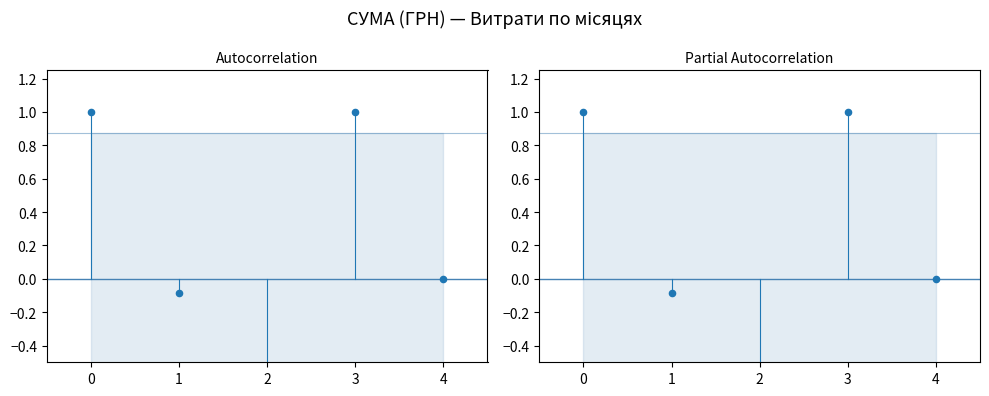

Which series reaches the maximum Y coordinate?

Autocorrelation